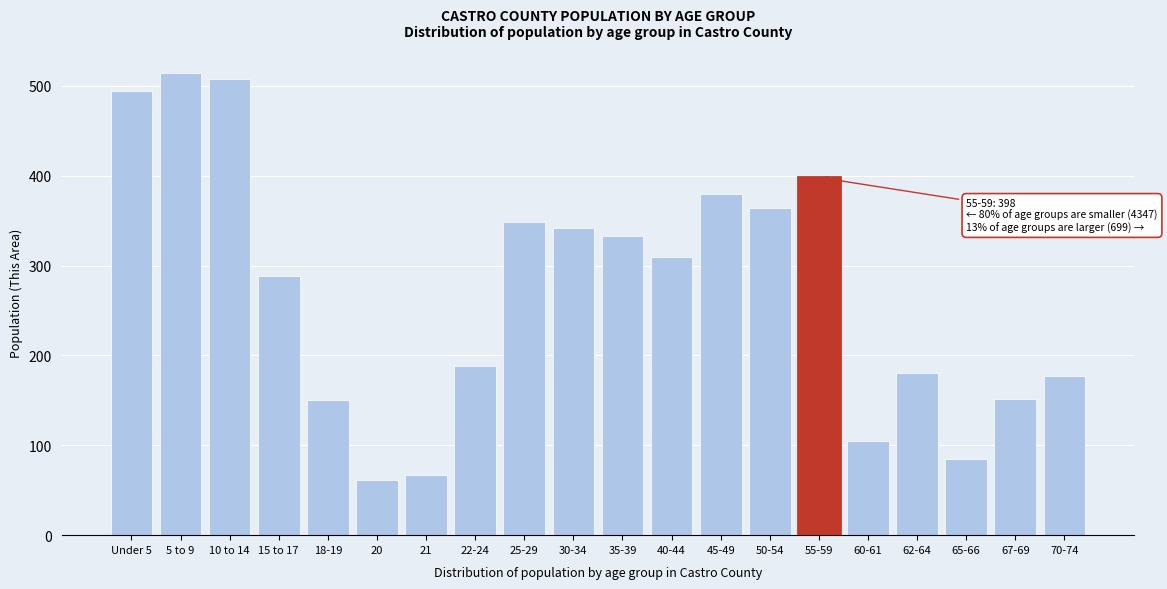

What is the label of the 17th bar from the left?

62-64